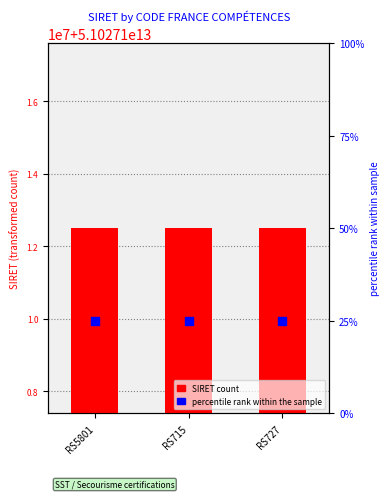

Which series has the largest Y range (max minus min)?

SIRET count